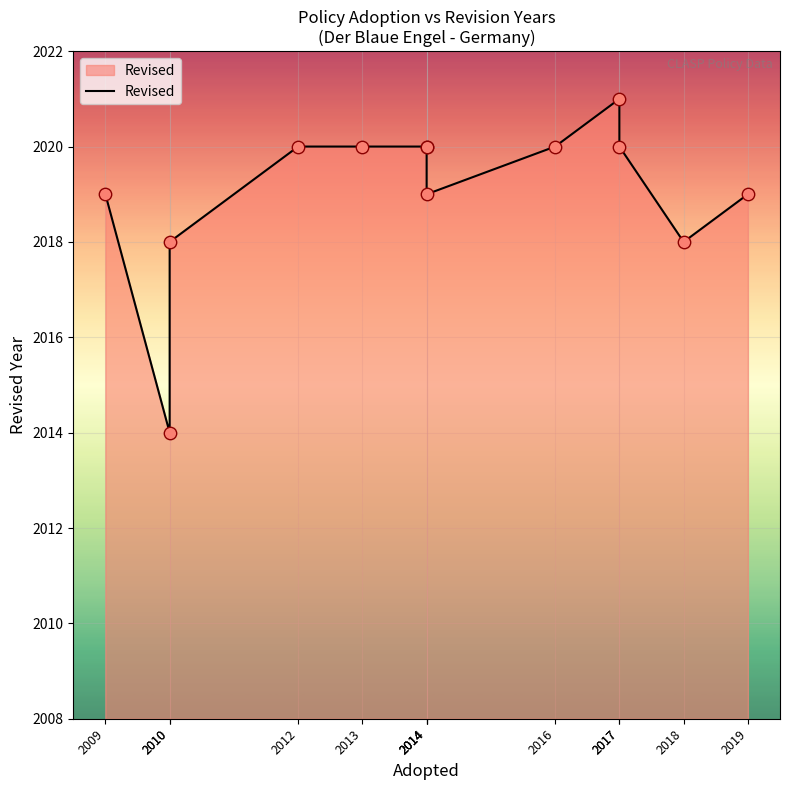

Which has a higher value, 2017 or 2014?

2017